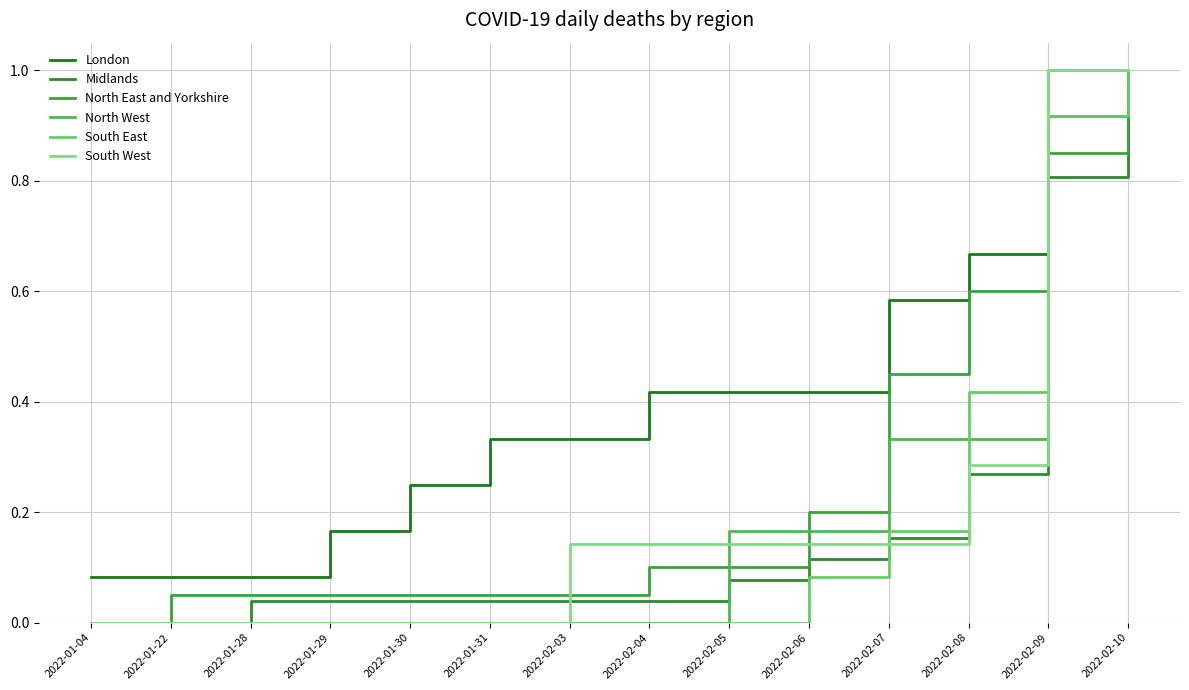

How many lines are shown in the chart?

6